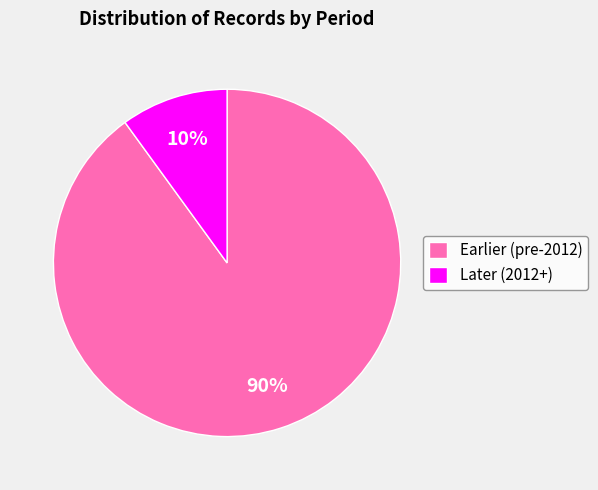

To the nearest percent, what portion does Earlier (pre-2012) represent?

90%